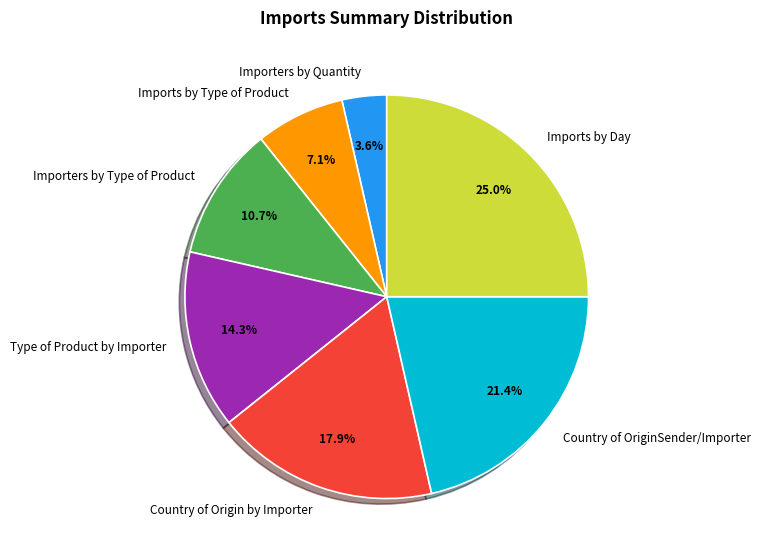

How much of the chart is everything except Country of OriginSender/Importer?

78.6%